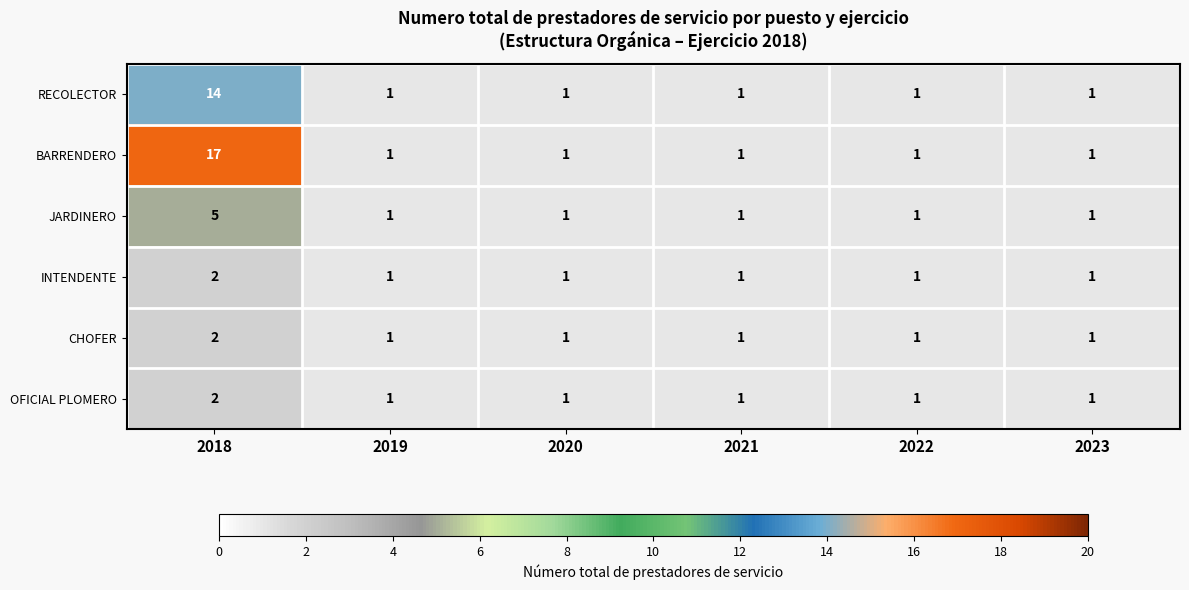

Is it true that BARRENDERO equals 1 at 2021?

True